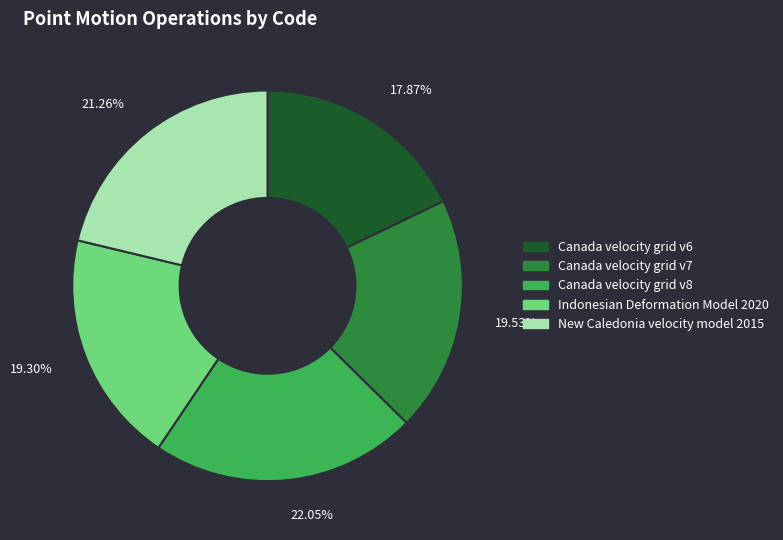

What is the ratio of the value at Canada velocity grid v6 to the value at Canada velocity grid v7?

0.9